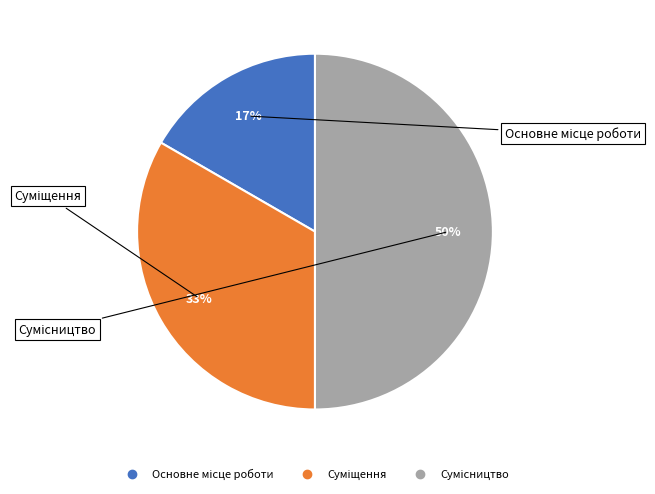

To the nearest percent, what is the average slice percentage?

33%